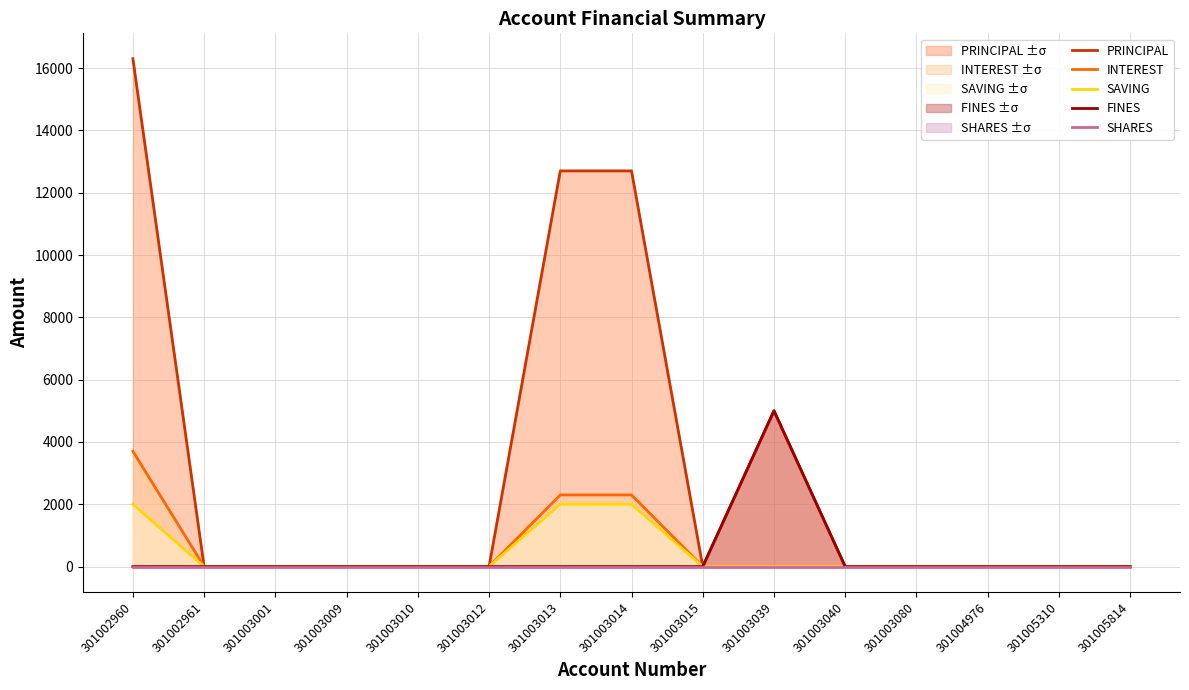

Reading left to right, extract all data points from this chart.

PRINCIPAL: 16300	0	0	0	0	0	12700	12700	0	5000	0	0	0	0	0
INTEREST: 3700	0	0	0	0	0	2300	2300	0	0	0	0	0	0	0
SAVING: 2000	0	0	0	0	0	2000	2000	0	0	0	0	0	0	0
FINES: 0	0	0	0	0	0	0	0	0	5000	0	0	0	0	0
SHARES: 0	0	0	0	0	0	0	0	0	0	0	0	0	0	0